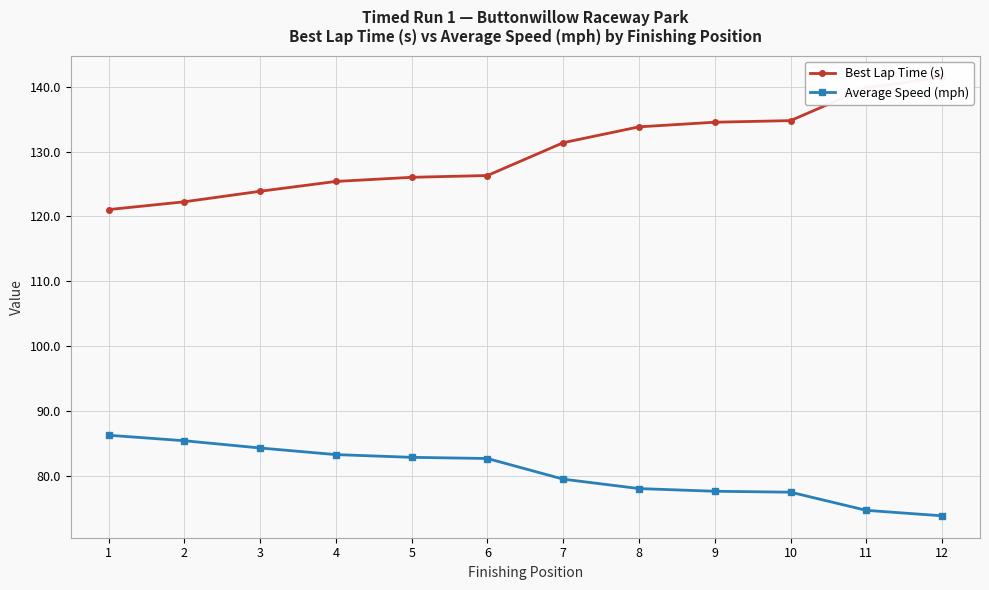

Rank the series by their average value, from highest to lowest.

Best Lap Time (s), Average Speed (mph)